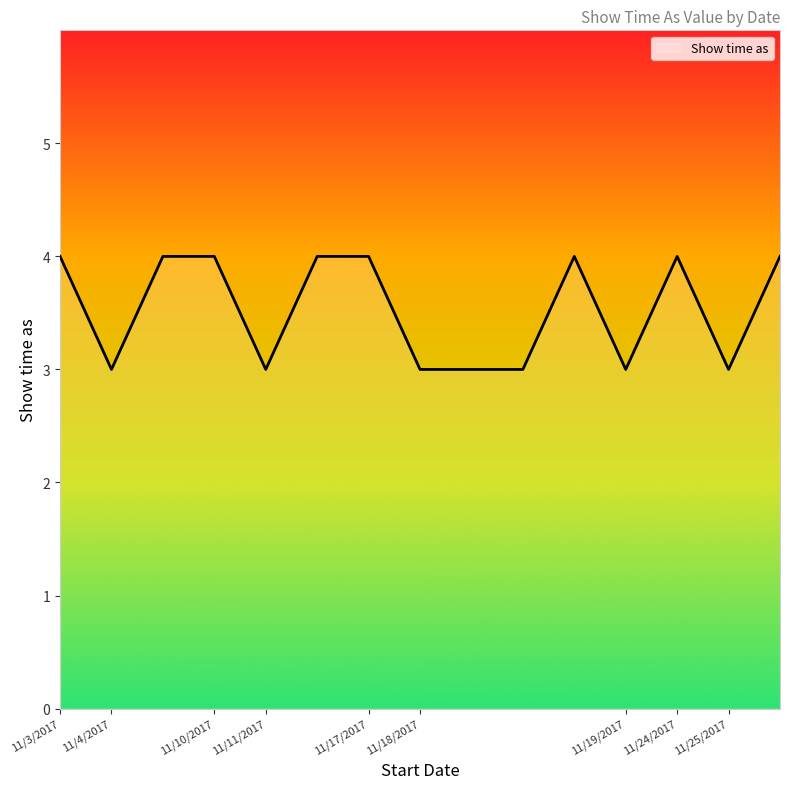

What is the smallest value displayed?

3